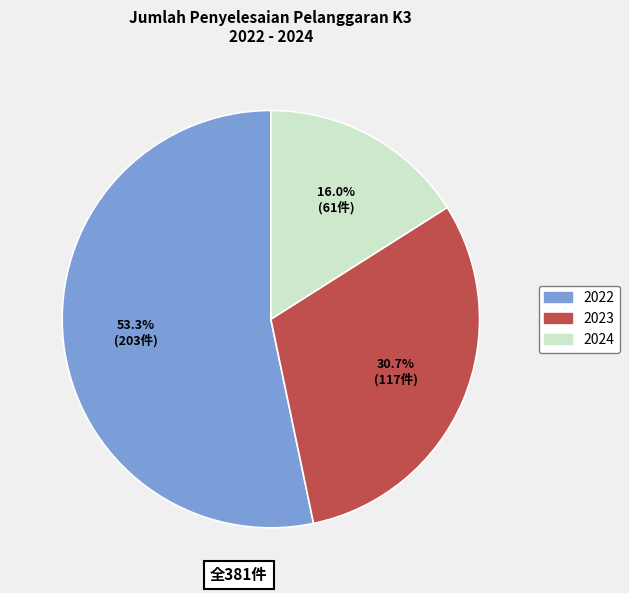

What is the smallest slice in the pie chart?

2024